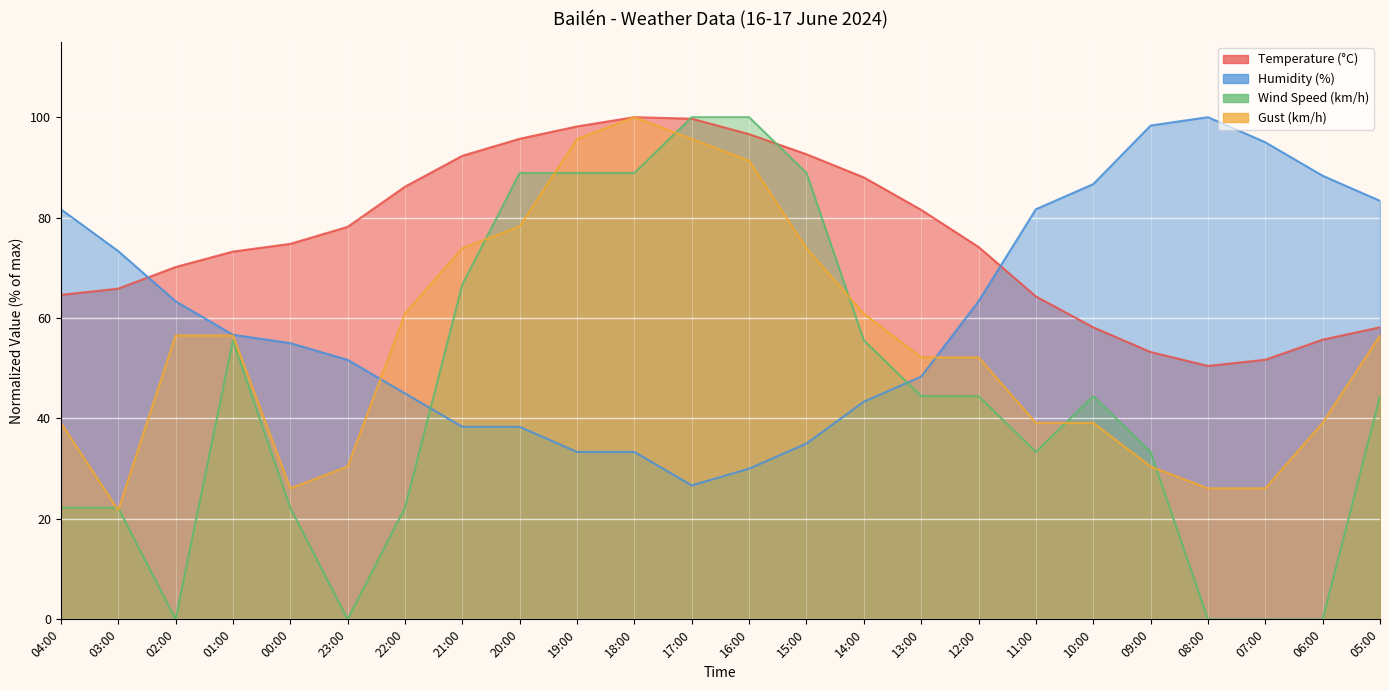

Reading left to right, extract all data points from this chart.

Temperature (°C): 64.6	65.8	70.2	73.2	74.8	78.2	86.2	92.3	95.7	98.2	100.0	99.7	96.6	92.6	88.0	81.5	74.2	64.3	58.2	53.2	50.5	51.7	55.7	58.2
Humidity (%): 81.7	73.3	63.3	56.7	55.0	51.7	45.0	38.3	38.3	33.3	33.3	26.7	30.0	35.0	43.3	48.3	63.3	81.7	86.7	98.3	100.0	95.0	88.3	83.3
Wind Speed (km/h): 22.2	22.2	0.0	55.6	22.2	0.0	22.2	66.7	88.9	88.9	88.9	100.0	100.0	88.9	55.6	44.4	44.4	33.3	44.4	33.3	0.0	0.0	0.0	44.4
Gust (km/h): 39.1	21.7	56.5	56.5	26.1	30.4	60.9	73.9	78.3	95.7	100.0	95.7	91.3	73.9	60.9	52.2	52.2	39.1	39.1	30.4	26.1	26.1	39.1	56.5